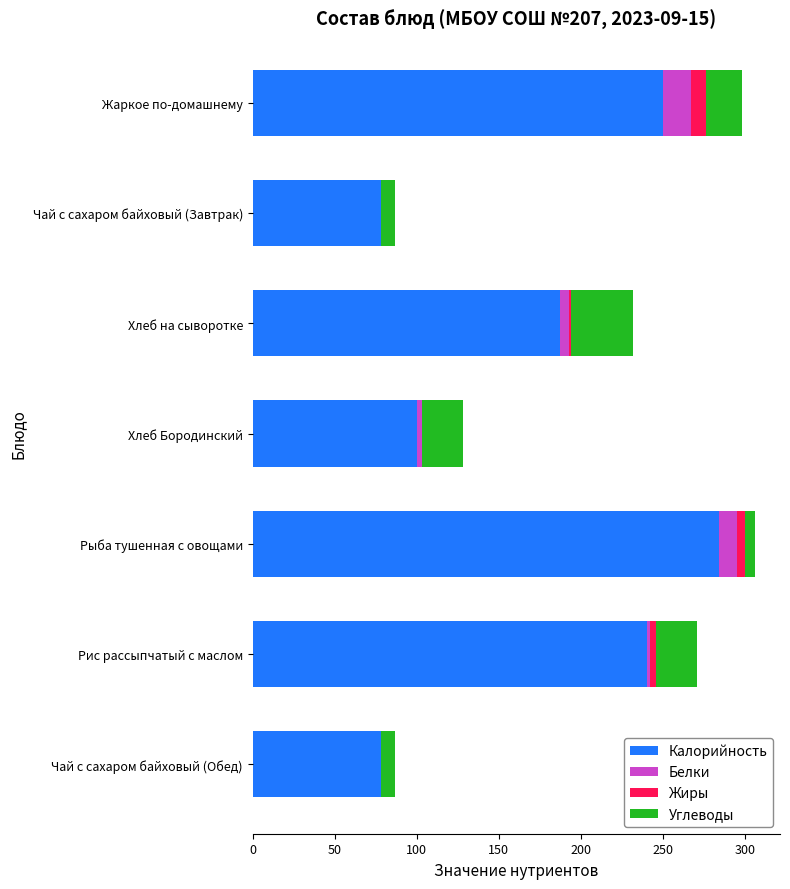

Is it true that Калорийность equals 105 at Чай с сахаром байховый (Обед)?

False